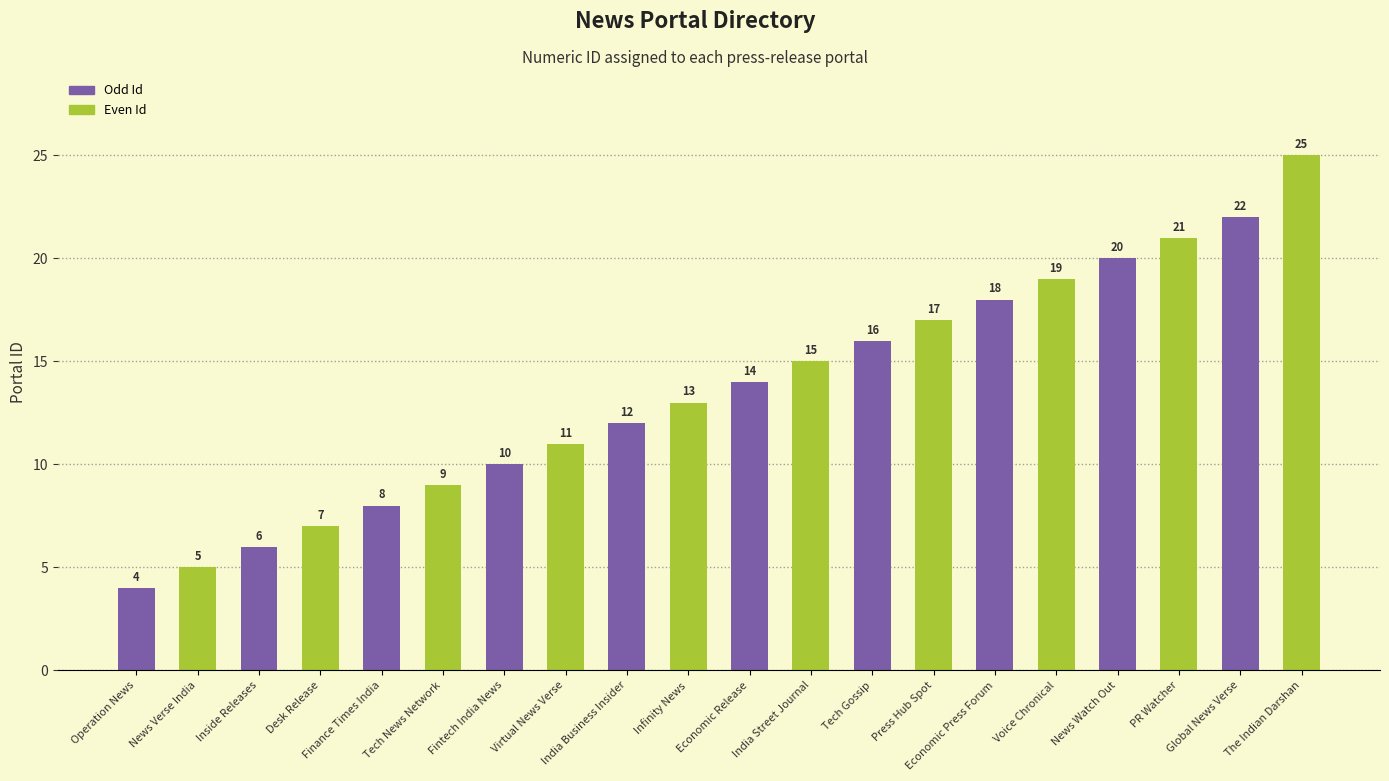

Count the number of categories in the chart.

10